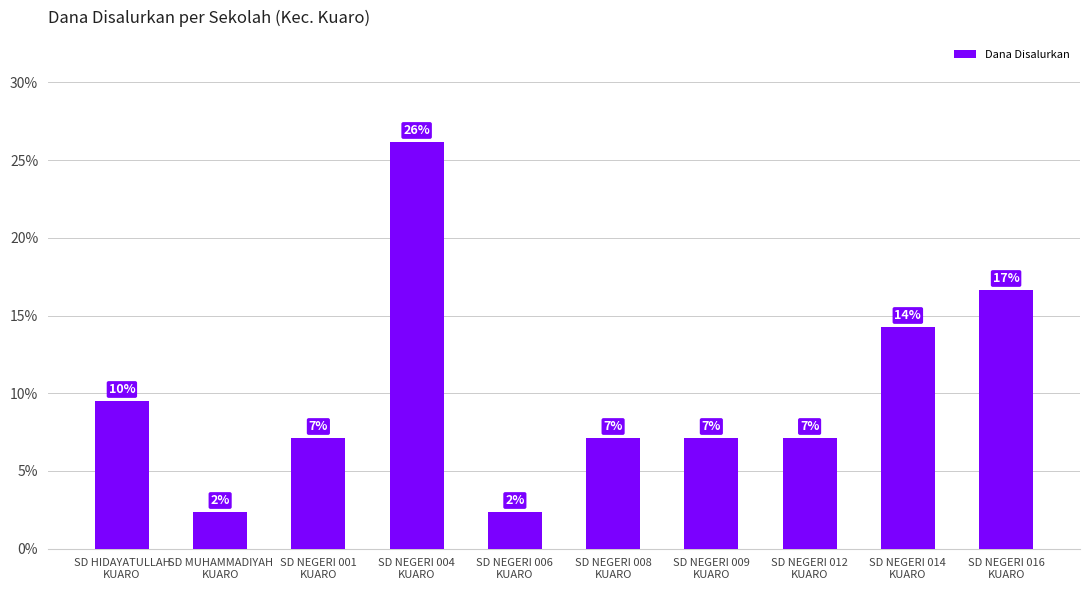

Reading left to right, extract all data points from this chart.

SD HIDAYATULLAH
KUARO=9.5	SD MUHAMMADIYAH
KUARO=2.4	SD NEGERI 001
KUARO=7.1	SD NEGERI 004
KUARO=26.2	SD NEGERI 006
KUARO=2.4	SD NEGERI 008
KUARO=7.1	SD NEGERI 009
KUARO=7.1	SD NEGERI 012
KUARO=7.1	SD NEGERI 014
KUARO=14.3	SD NEGERI 016
KUARO=16.7